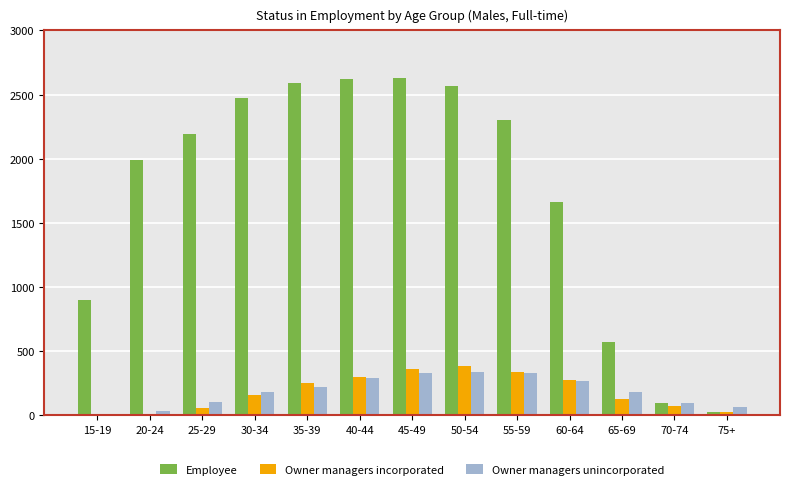

Count the number of data series in this chart.

3